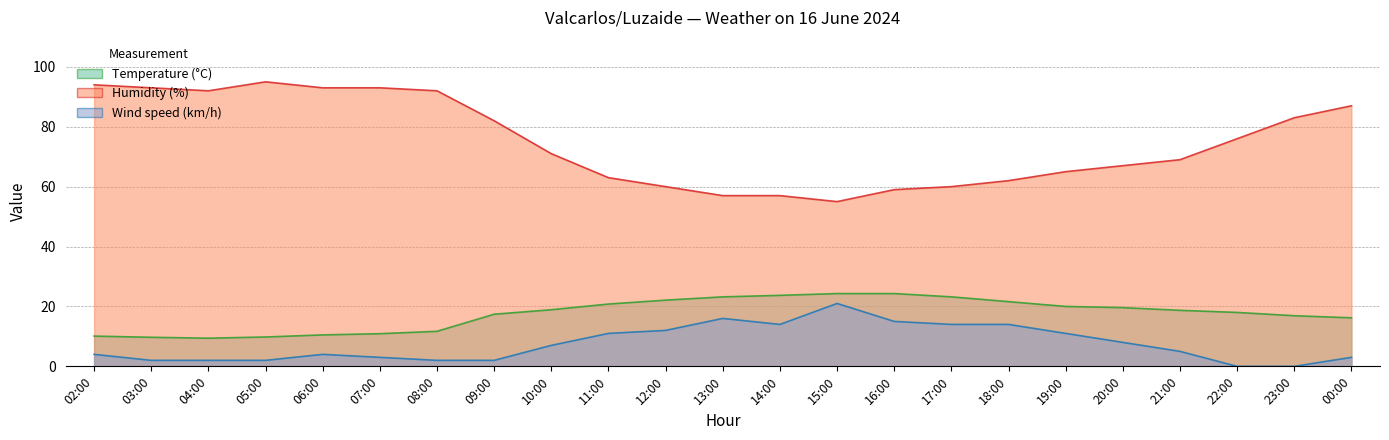

List the labels in order of Humidity (%) value, largest first.

05:00, 02:00, 03:00, 06:00, 07:00, 04:00, 08:00, 00:00, 23:00, 09:00, 22:00, 10:00, 21:00, 20:00, 19:00, 11:00, 18:00, 12:00, 17:00, 16:00, 13:00, 14:00, 15:00